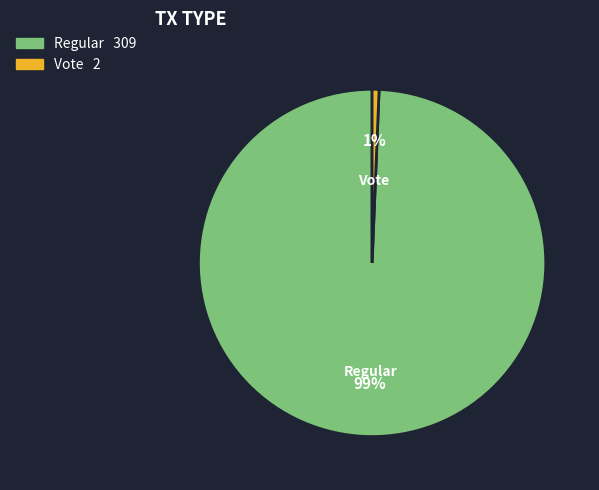

To the nearest percent, what portion does Vote represent?

1%